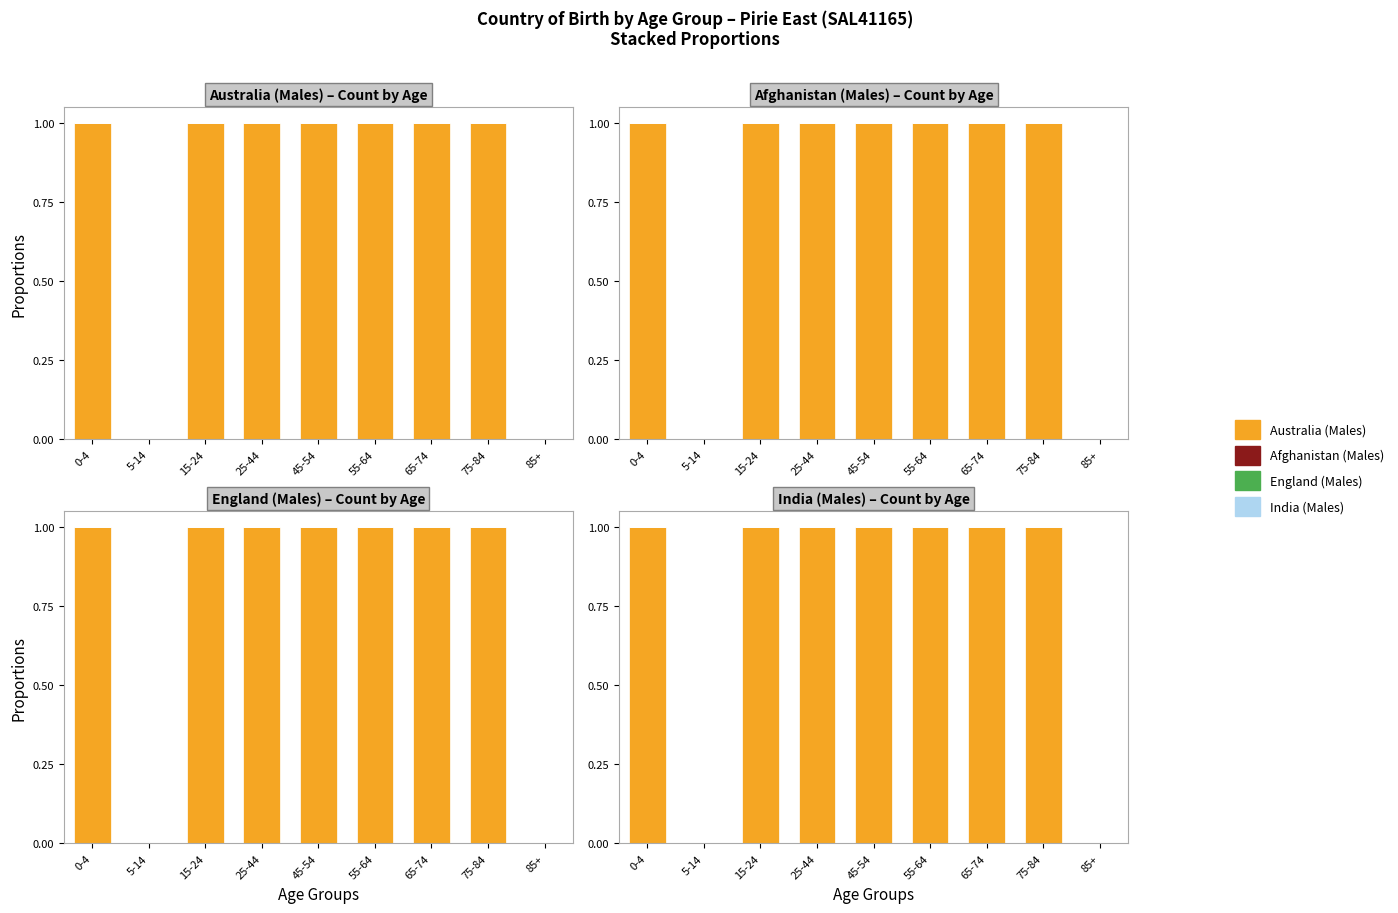

Reading left to right, transcribe all the data shown in this chart.

Australia (Males): 1	0	1	1	1	1	1	1	0
Afghanistan (Males): 0	0	0	0	0	0	0	0	0
England (Males): 0	0	0	0	0	0	0	0	0
India (Males): 0	0	0	0	0	0	0	0	0